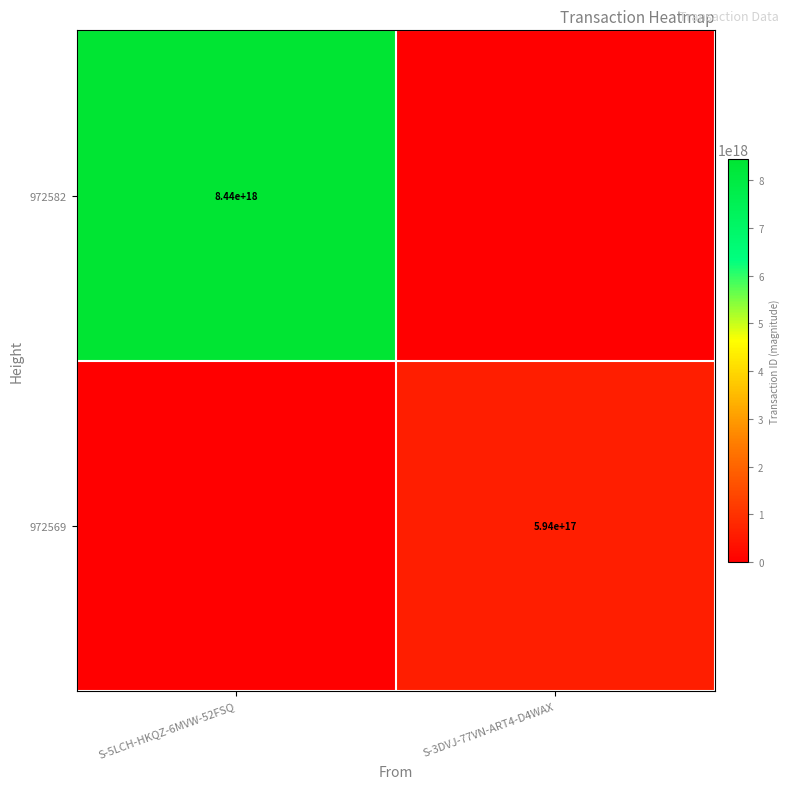

Is it true that 972582 equals 4458548318543727104 at S-5LCH-HKQZ-6MVW-52FSQ?

False